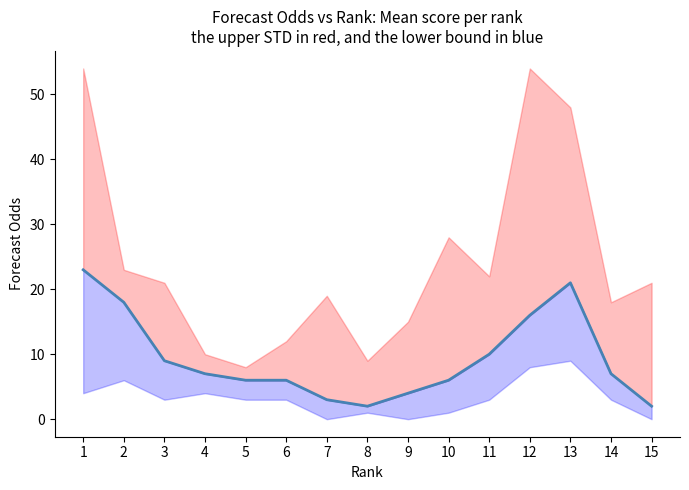

How many series are shown in this chart?

1